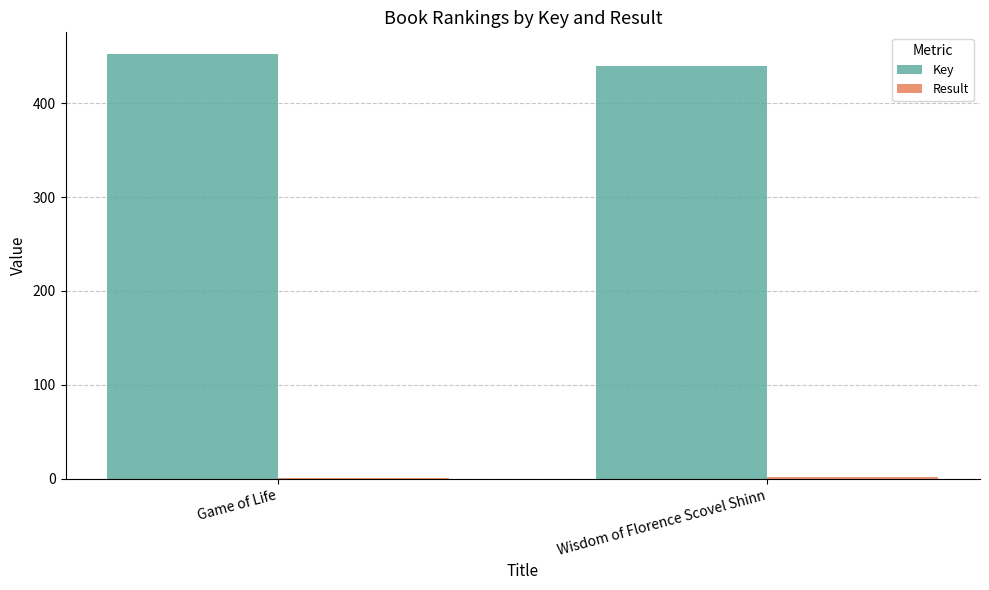

Where is Key nearest to the value 446?

Wisdom of Florence Scovel Shinn